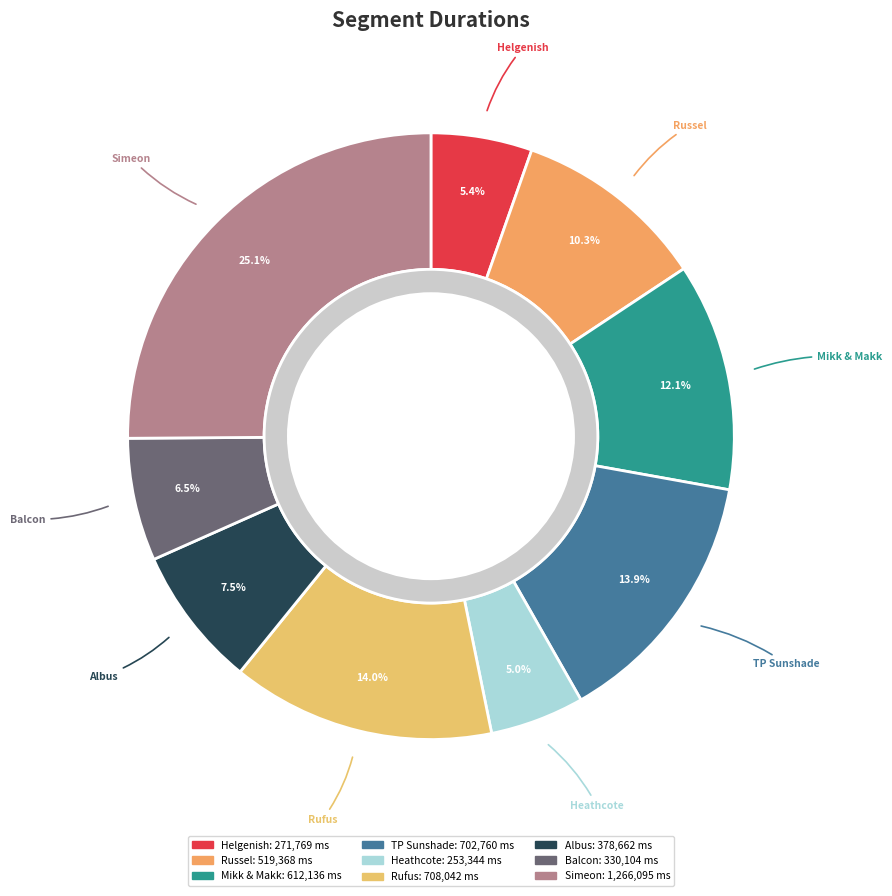

Is it true that Helgenish is 5% of the pie?

True